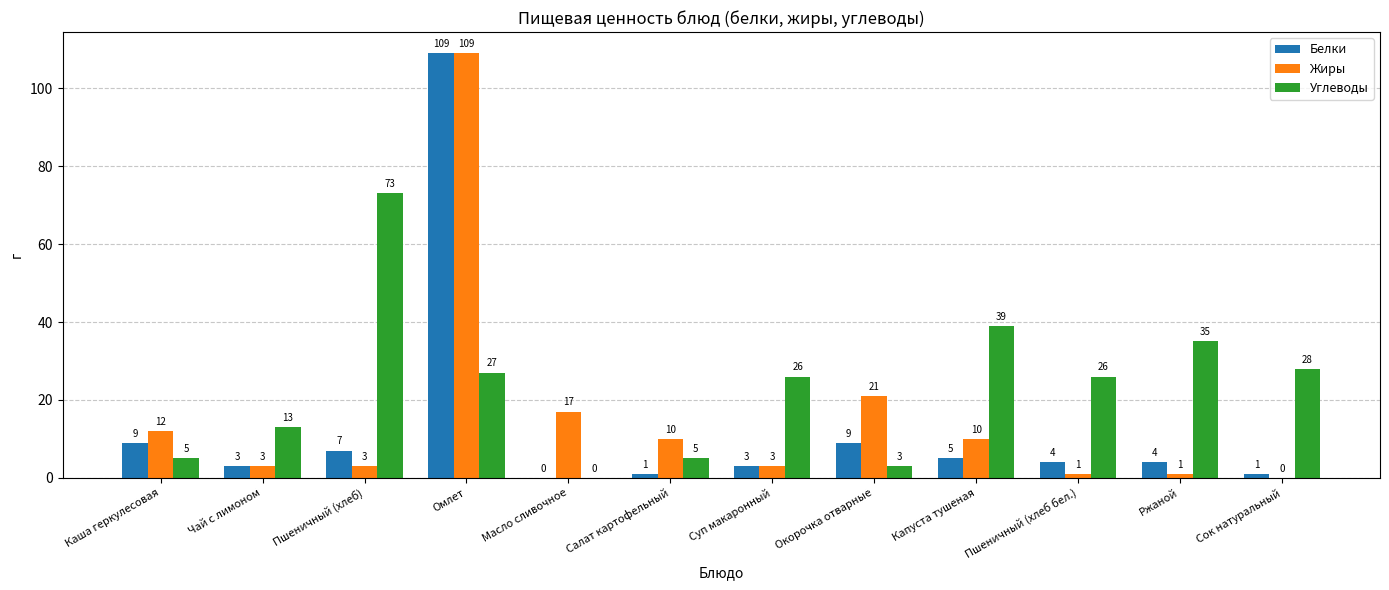

What is the sum of all Белки values?

155